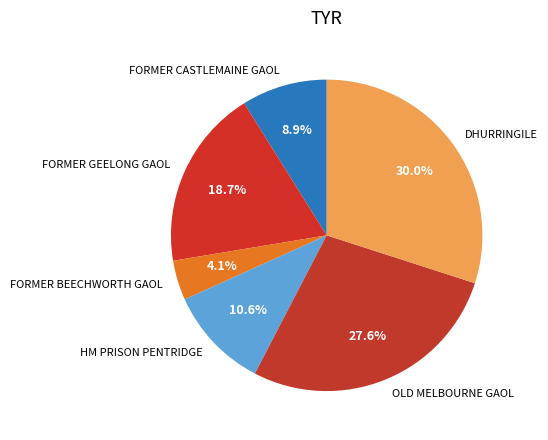

What portion of the pie excludes OLD MELBOURNE GAOL?

72.4%